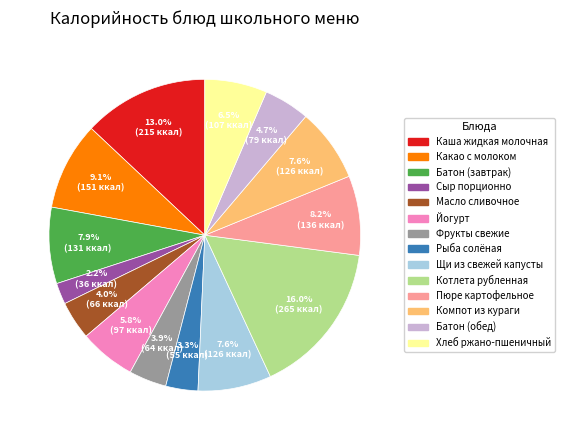

To the nearest percent, what is the average slice percentage?

7%